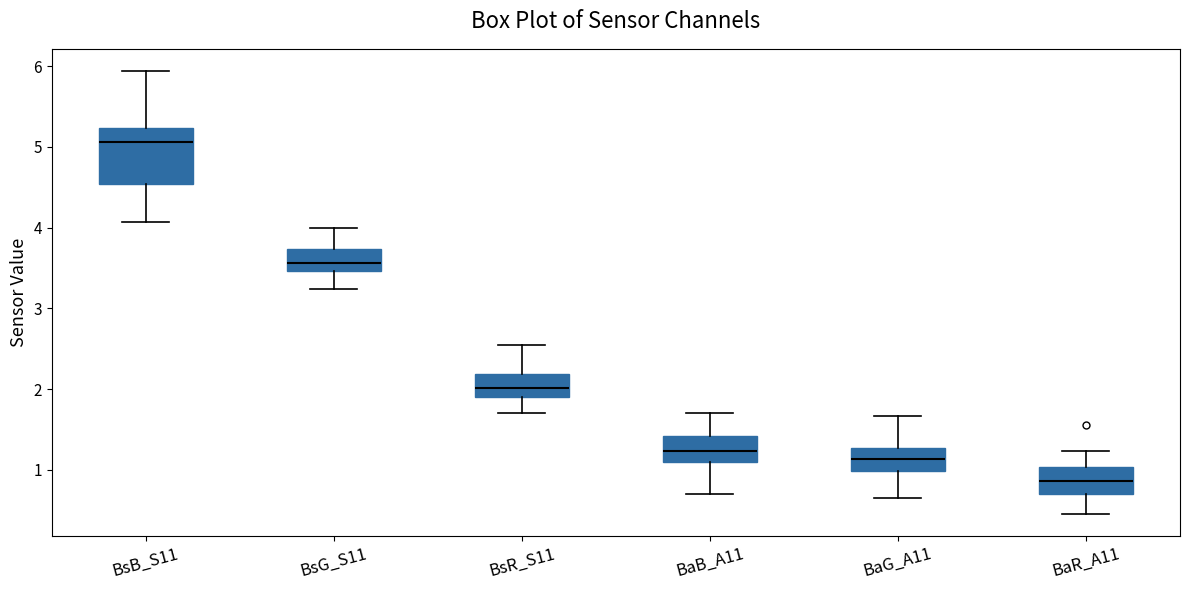

Which box's median line is the highest?

BsB_S11